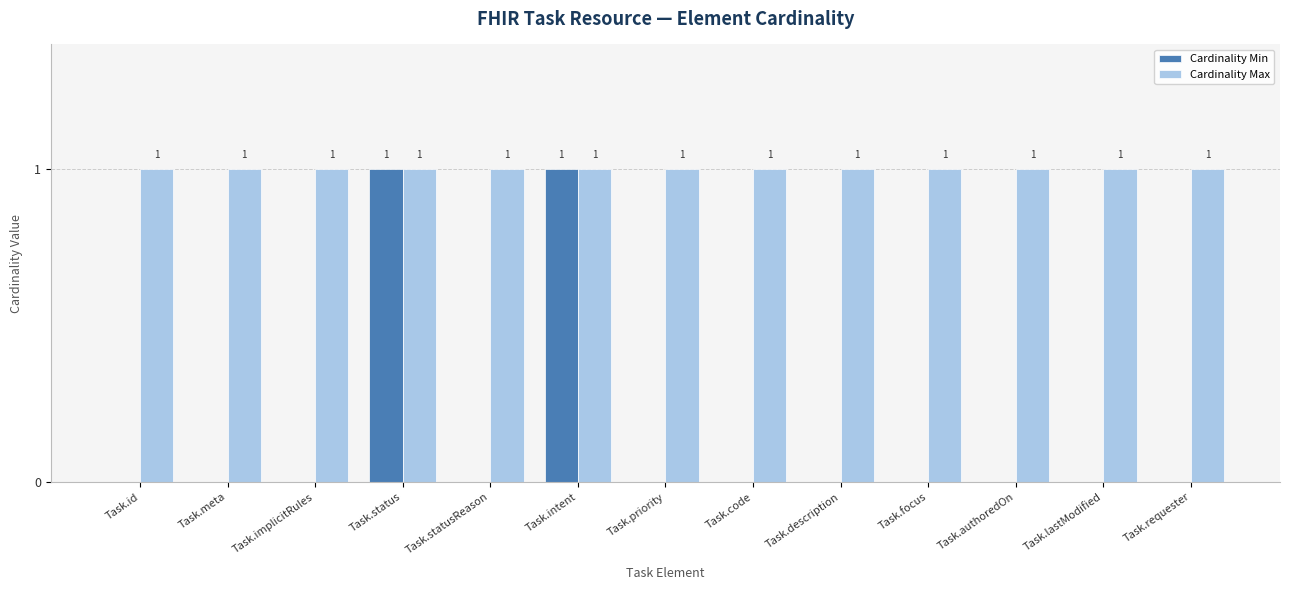

The Cardinality Max series shows 1 at Task.status. True or false?

True